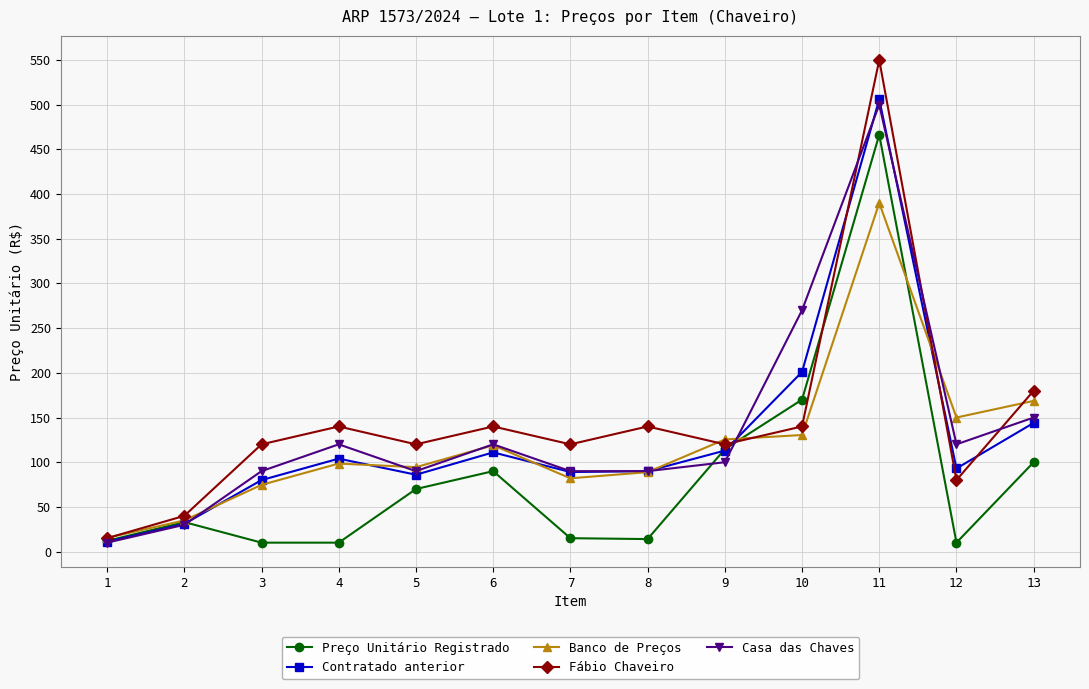

Where is the first local maximum for Casa das Chaves?

4